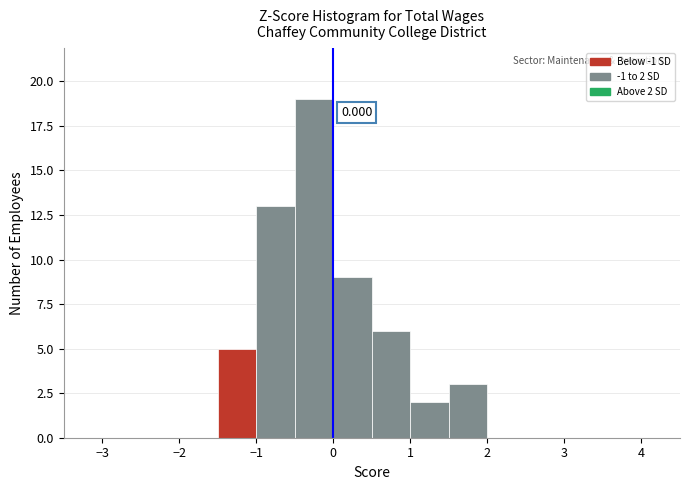

Over which range of the x-axis is the bar tallest?

-0.5 to 0.0